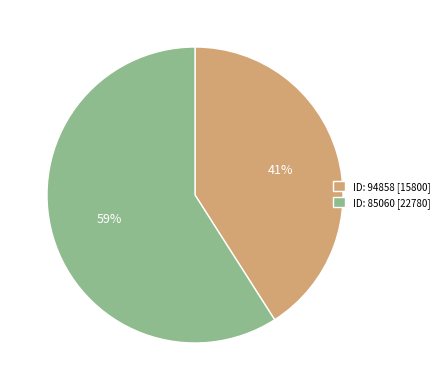

To the nearest percent, what is the average slice percentage?

50%